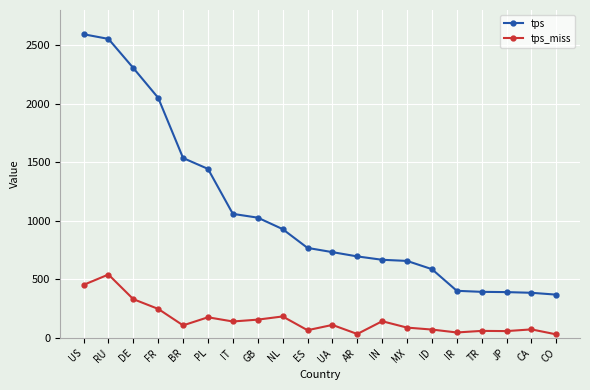

Does the chart display data point markers on the line(s)?

Yes